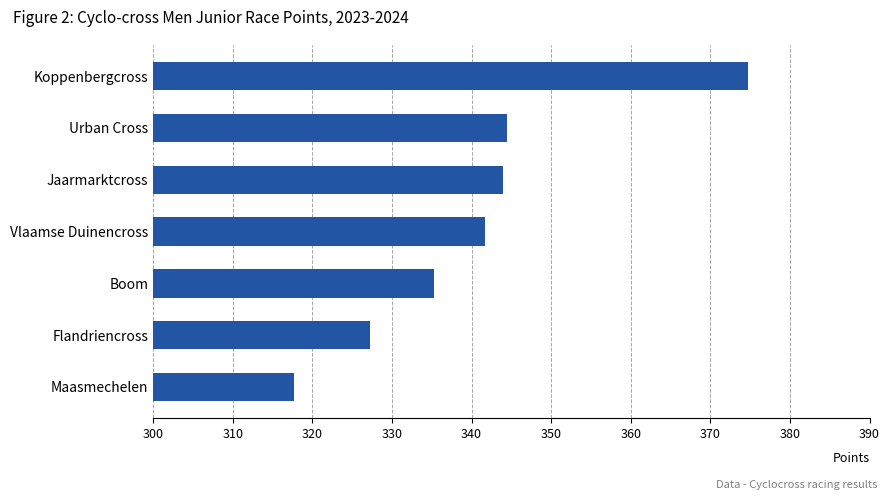

What is the difference between the maximum and second lowest values?

47.5